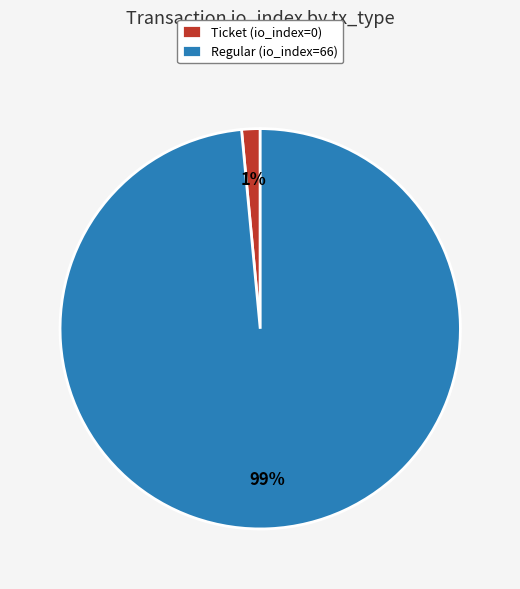

Is there a majority slice in this chart?

Yes